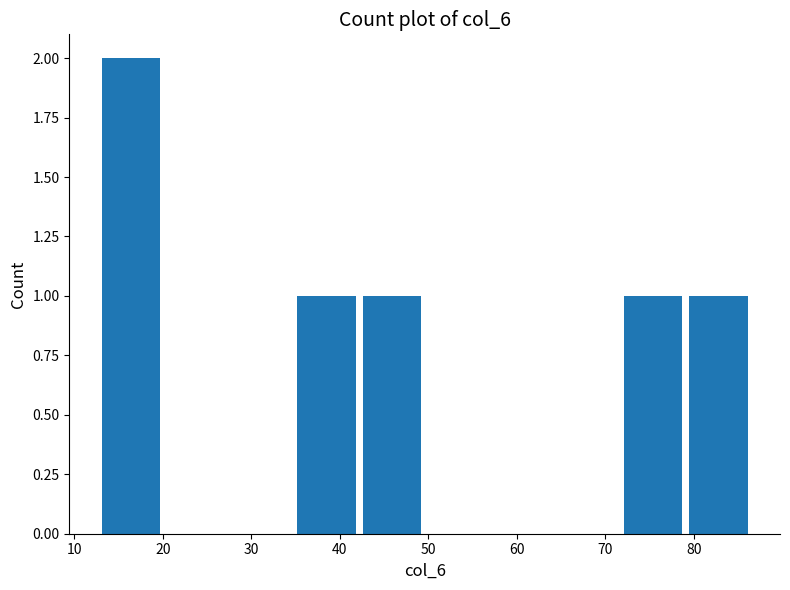

Reading left to right, list every bar in this chart as the range it spans on the x-axis followed by its height. Neither the bar edges nor the heights are printed on the chart, so give them approximately, as read against the axes.

13 to 20: 2
20 to 27: 0
27 to 35: 0
35 to 42: 1
42 to 50: 1
50 to 57: 0
57 to 64: 0
64 to 72: 0
72 to 79: 1
79 to 86: 1